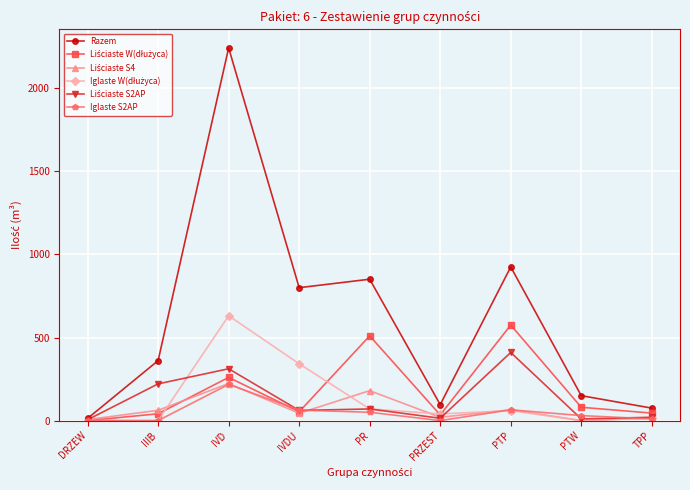

What is the spread (max minus min) of values at PTP?

865